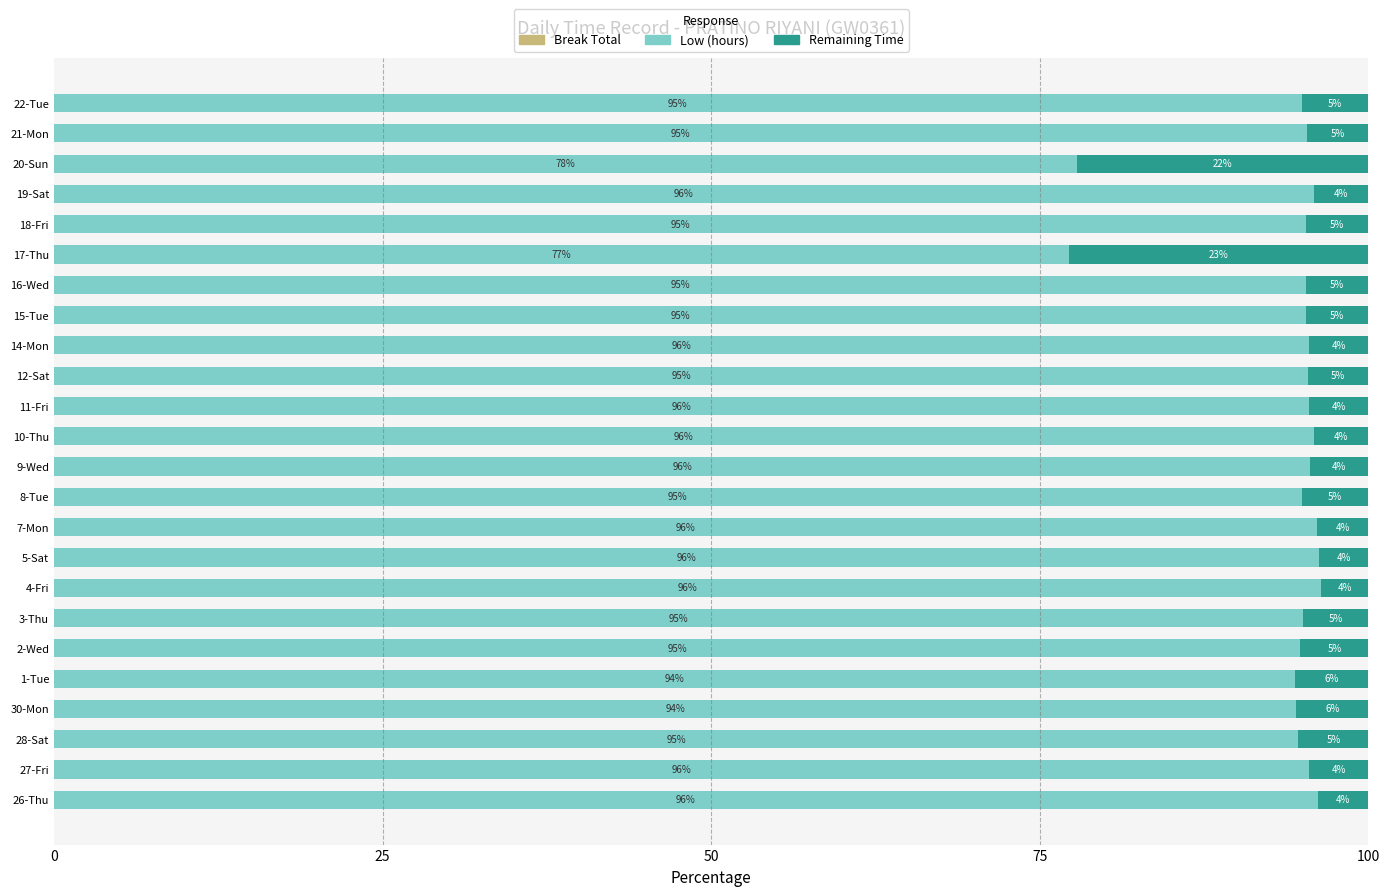

What is the total value across all series at 11-Fri?

100.0